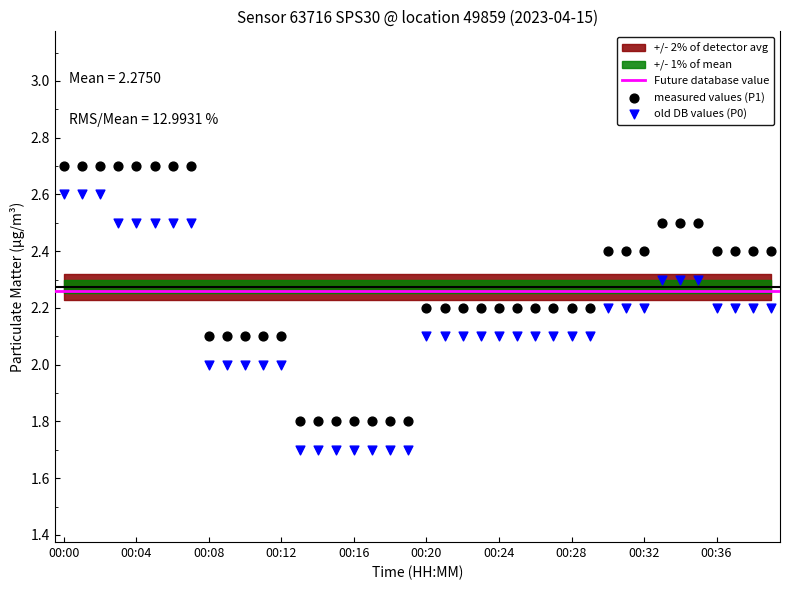

Which series reaches the maximum Y coordinate?

measured values (P1)